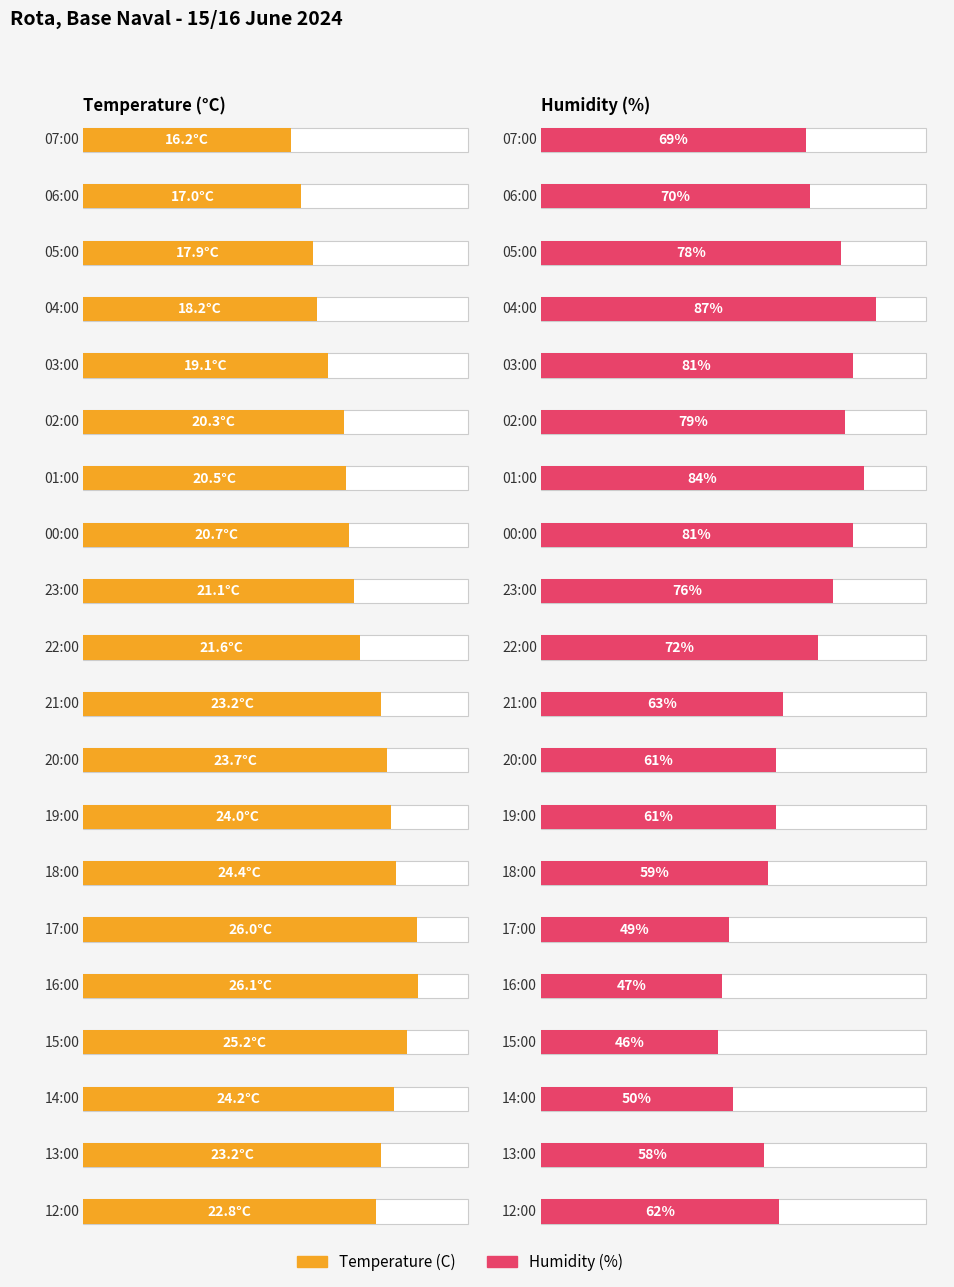

Rank the series by their average value, from lowest to highest.

Temperature (C), Humidity (%)